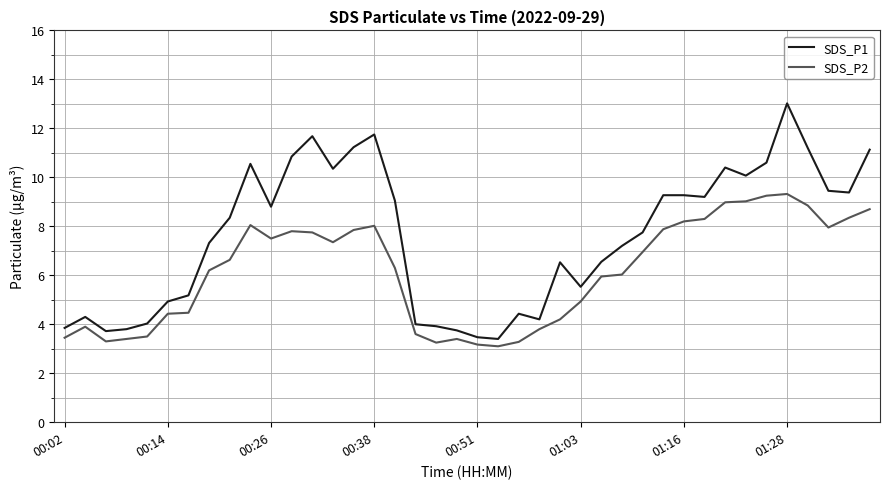

What is the greatest value displayed?

13.0